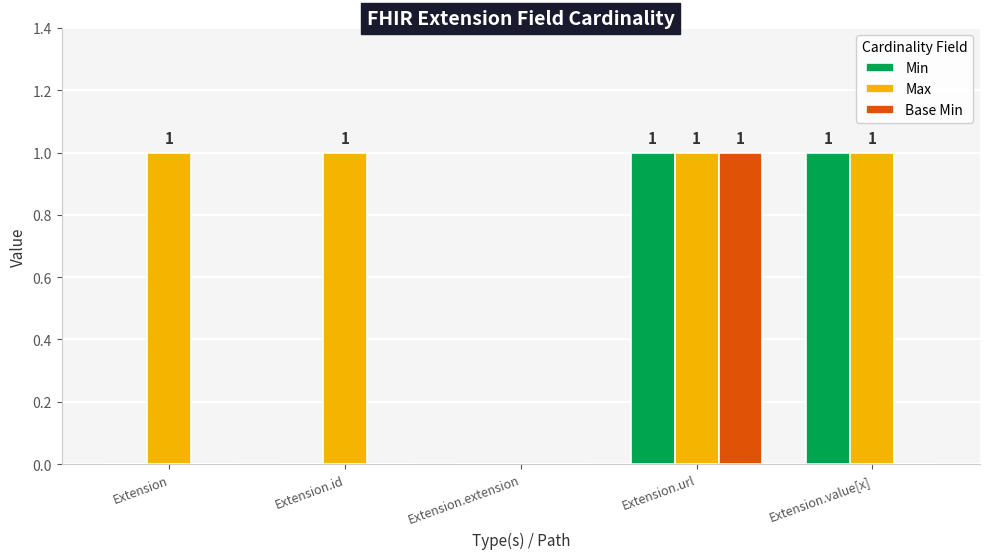

Which series changed the most between Extension.id and Extension.extension?

Max